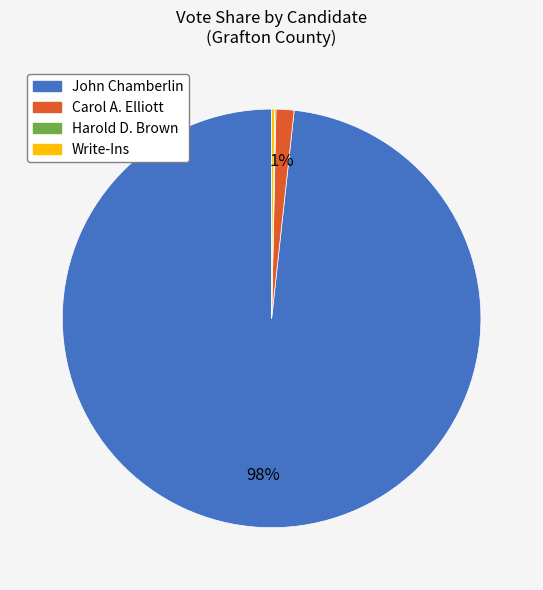

To the nearest percent, what is the combined percentage of John Chamberlin and Carol A. Elliott?

100%